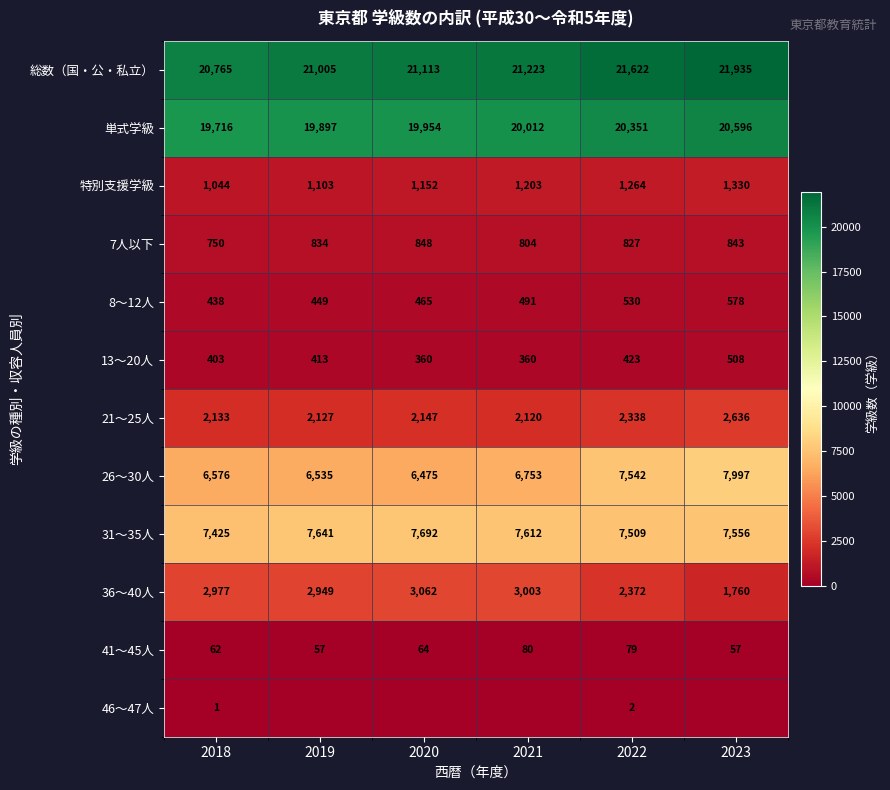

What is the highest value of the 総数（国・公・私立） series?

21935